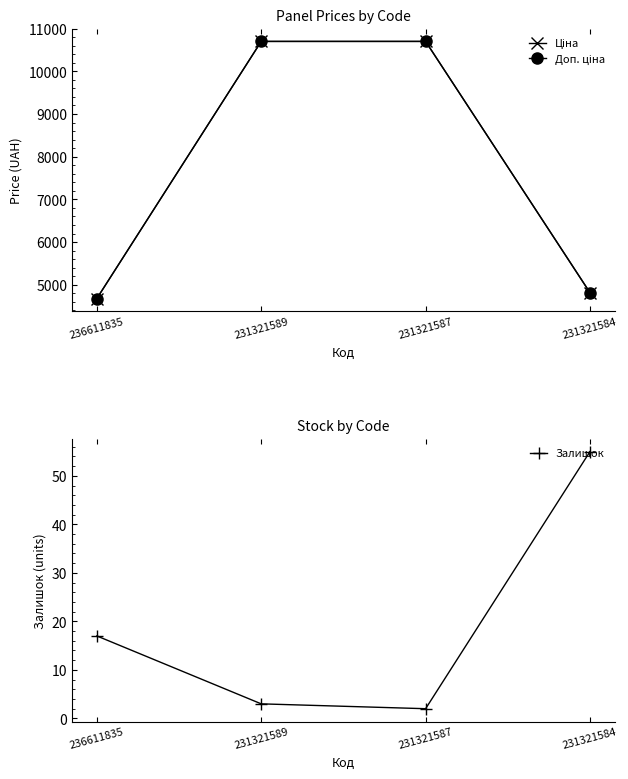

What is the total value across all series at 231321589?

21404.0